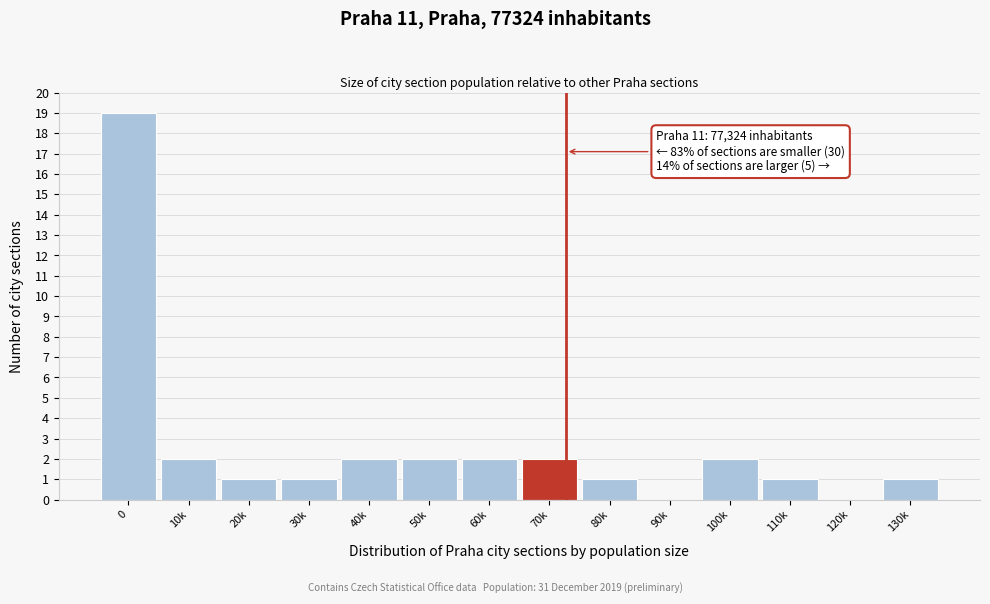

Reading right to left, transcribe all the data shown in this chart.

130k=1	120k=0	110k=1	100k=2	90k=0	80k=1	70k=2	60k=2	50k=2	40k=2	30k=1	20k=1	10k=2	0=19